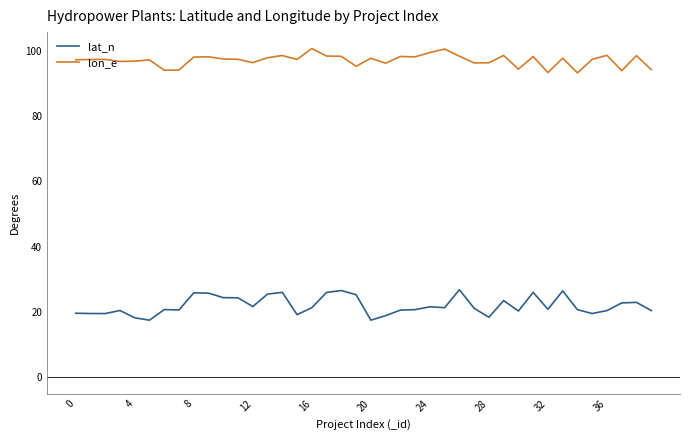

Rank the series by their average value, from lowest to highest.

lat_n, lon_e